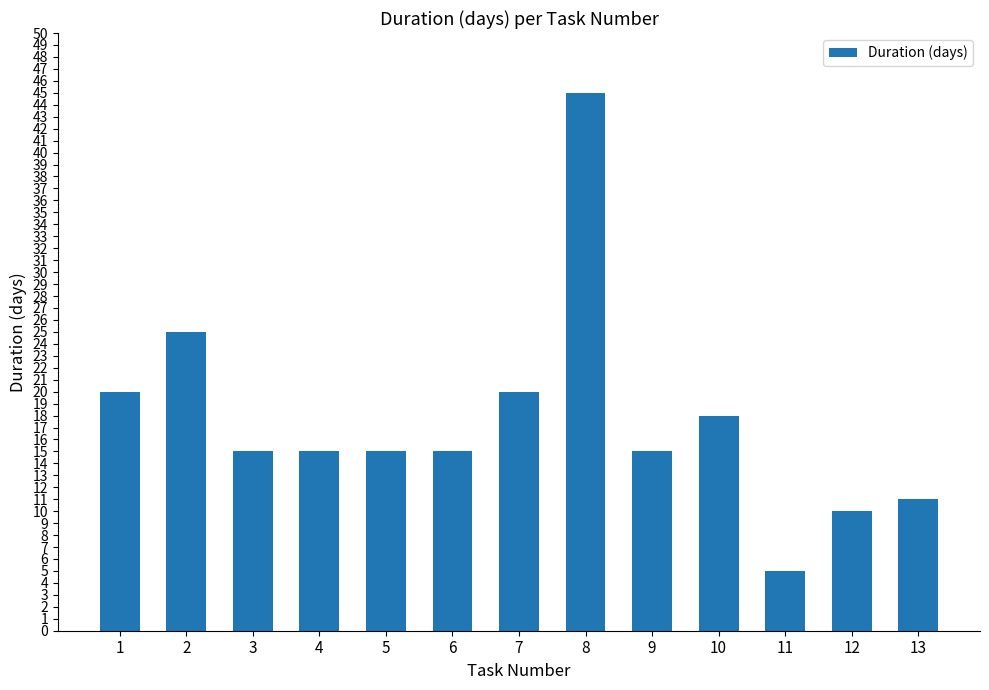

Is it true that the value at 7 is 13?

False